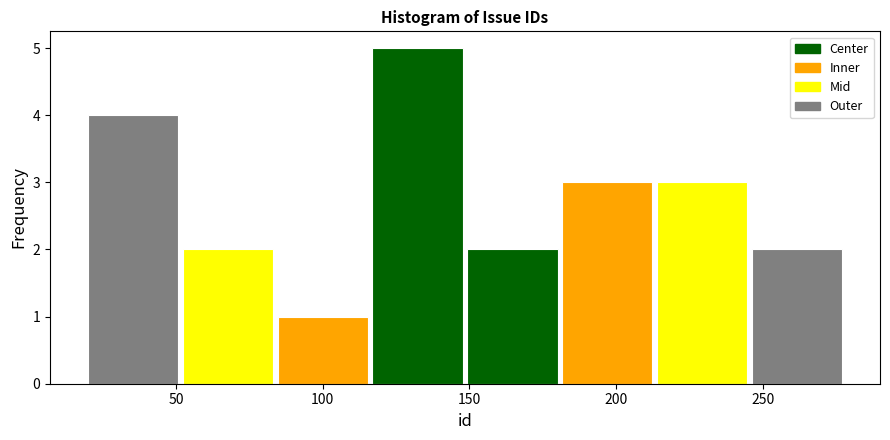

What is the height of the bar covering 20 to 50 on the x-axis? Neither the bar edges nor the heights are printed on the chart, so give them approximately, as read against the axes.

4